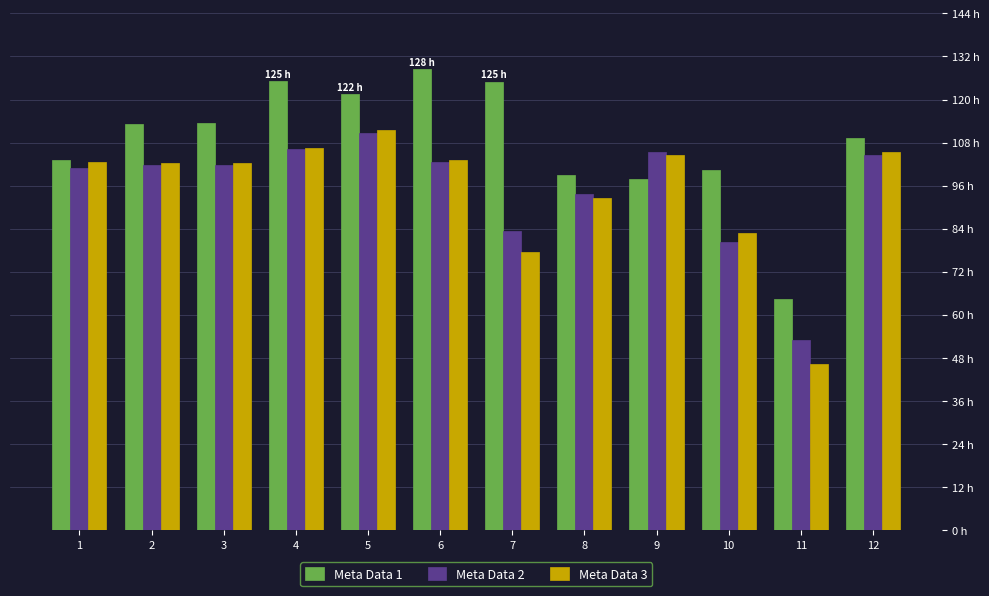

What are all the series names shown in the legend?

Meta Data 1, Meta Data 2, Meta Data 3